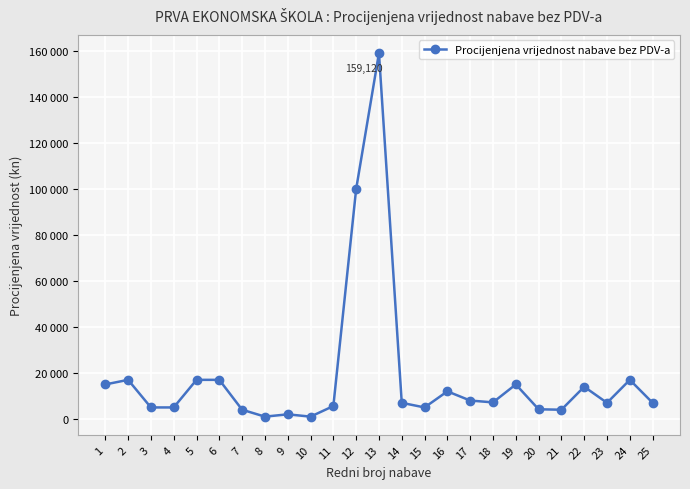

Reading right to left, extract all data points from this chart.

7000	17000	7000	14000	4000	4200	15000	7200	8000	12000	5000	7000	159120	100000	5600	1000	2000	1000	4000	17000	17000	5000	5000	17000	15000